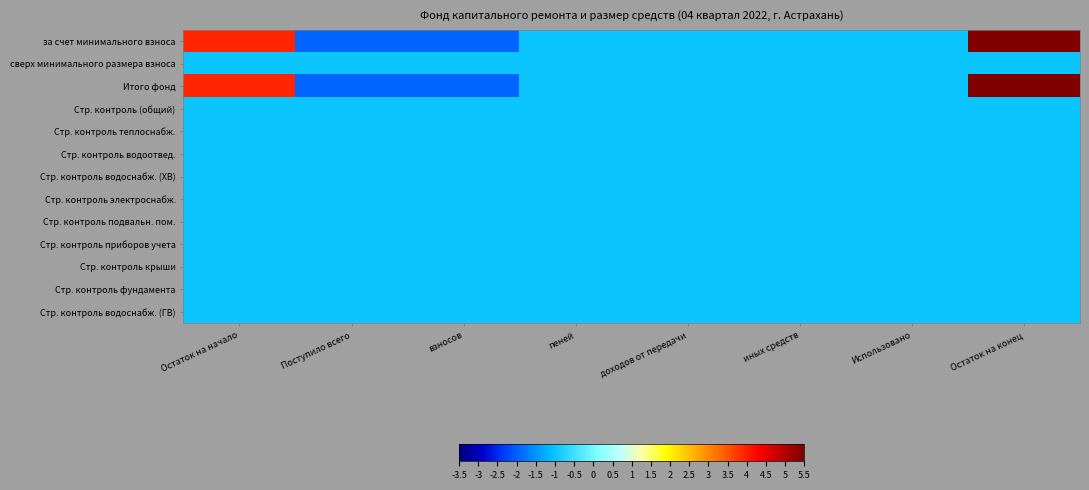

Which has a higher value, Поступило всего or Остаток на конец?

Остаток на конец